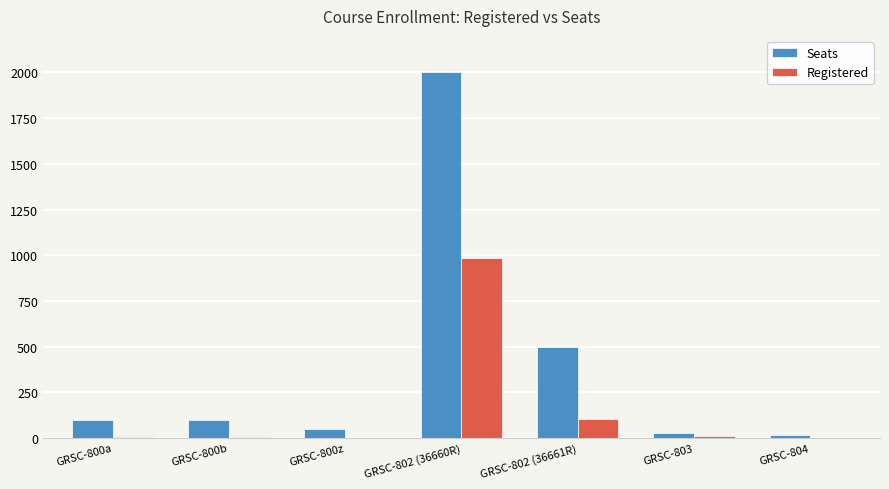

What is the difference between the Seats values at GRSC-800a and GRSC-803?

75